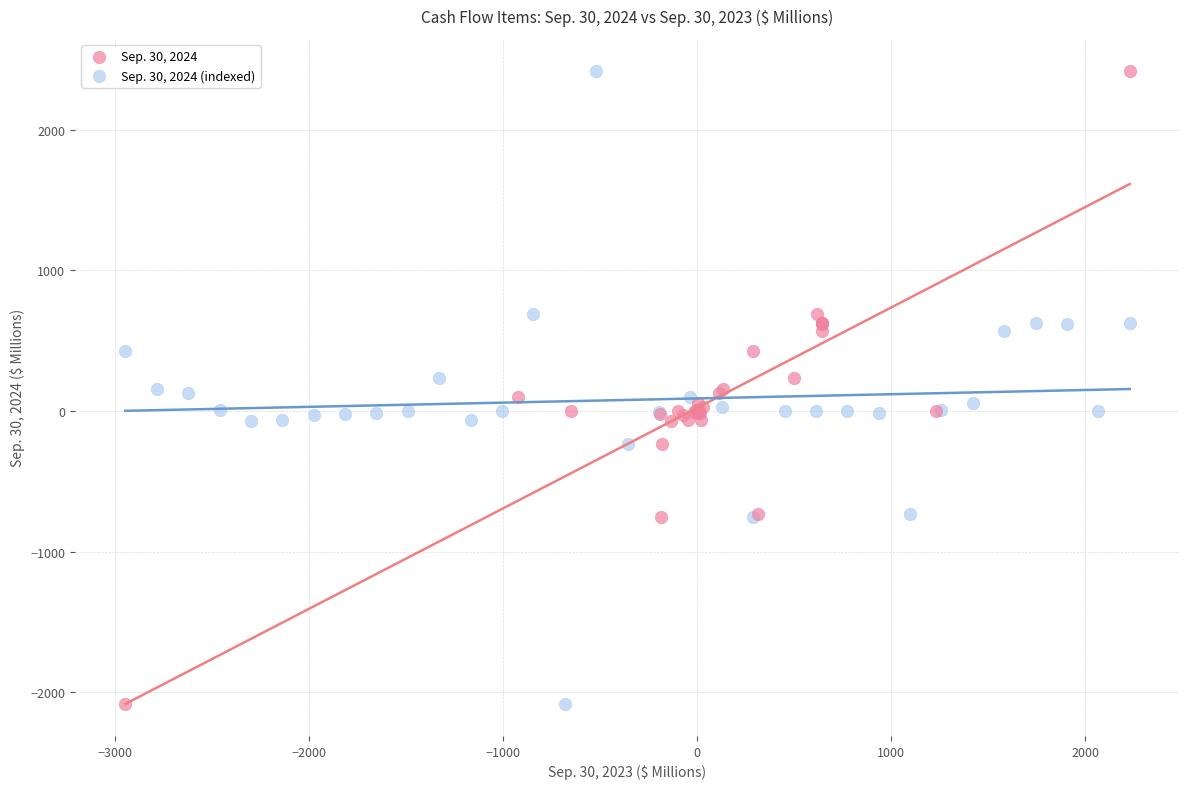

What are all the series names shown in the legend?

Sep. 30, 2024, Sep. 30, 2024 (indexed)